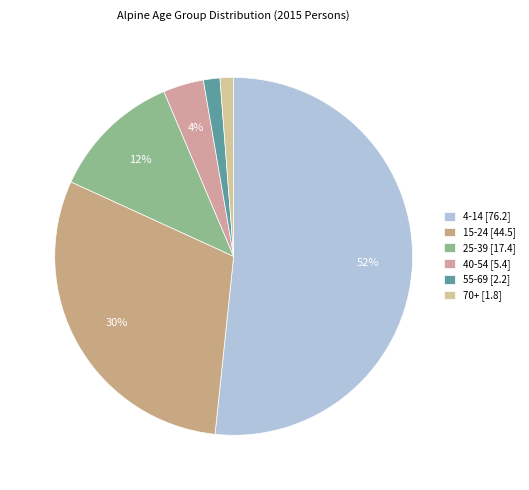

What is the change in value from 4-14 to 55-69?

-74.0